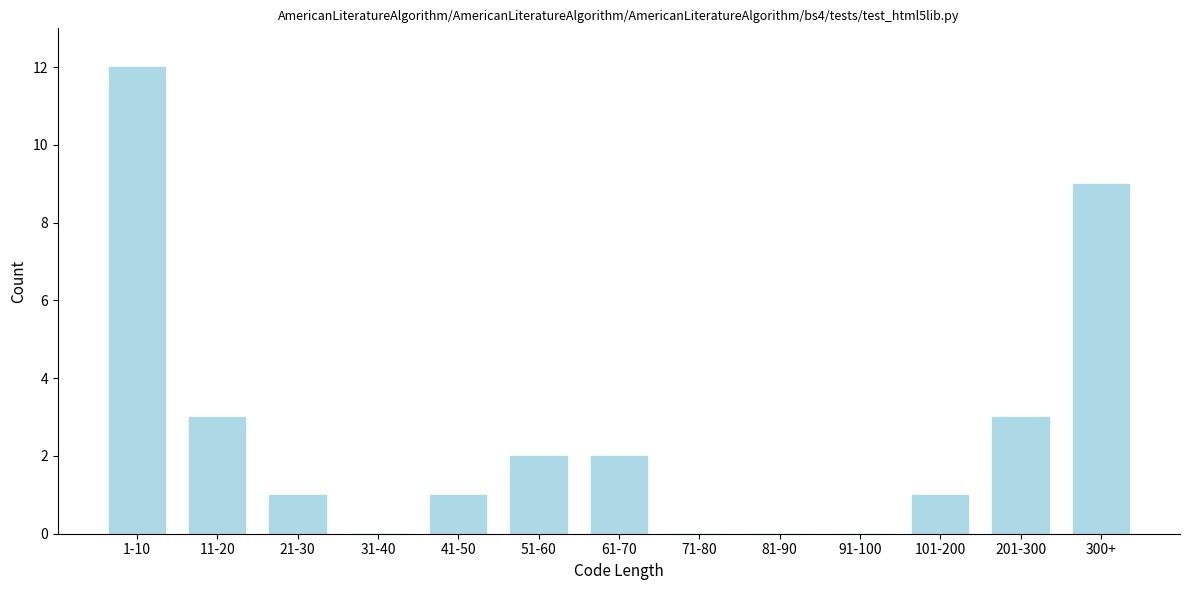

Reading left to right, transcribe all the data shown in this chart.

1-10=12	11-20=3	21-30=1	31-40=0	41-50=1	51-60=2	61-70=2	71-80=0	81-90=0	91-100=0	101-200=1	201-300=3	300+=9